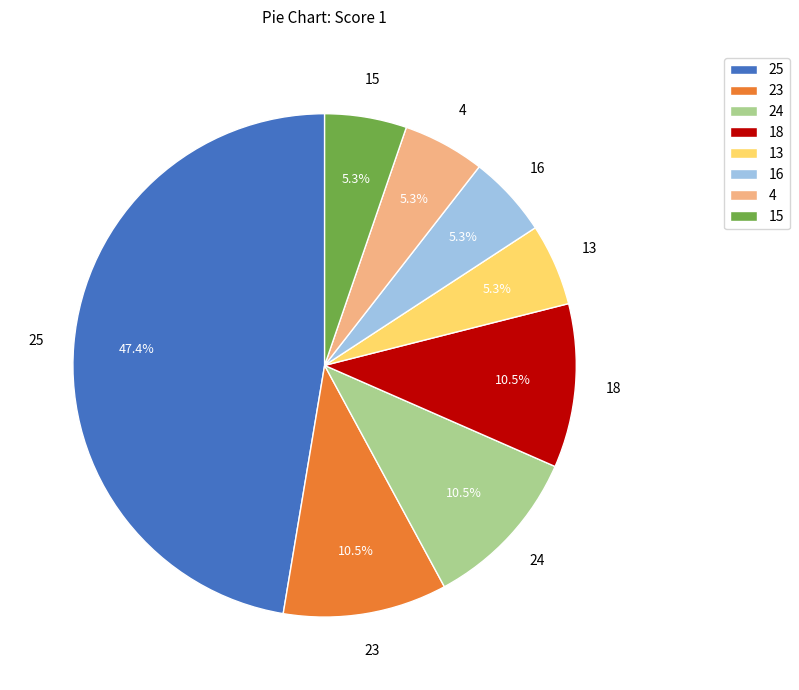

Which has a higher value, 25 or 13?

25